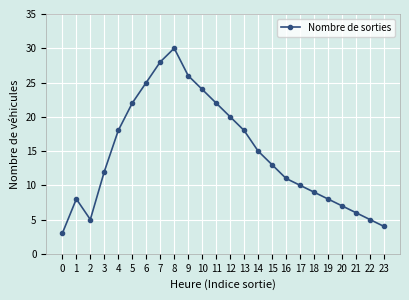

How many points are lower than both their immediate neighbors (excluding endpoints)?

1